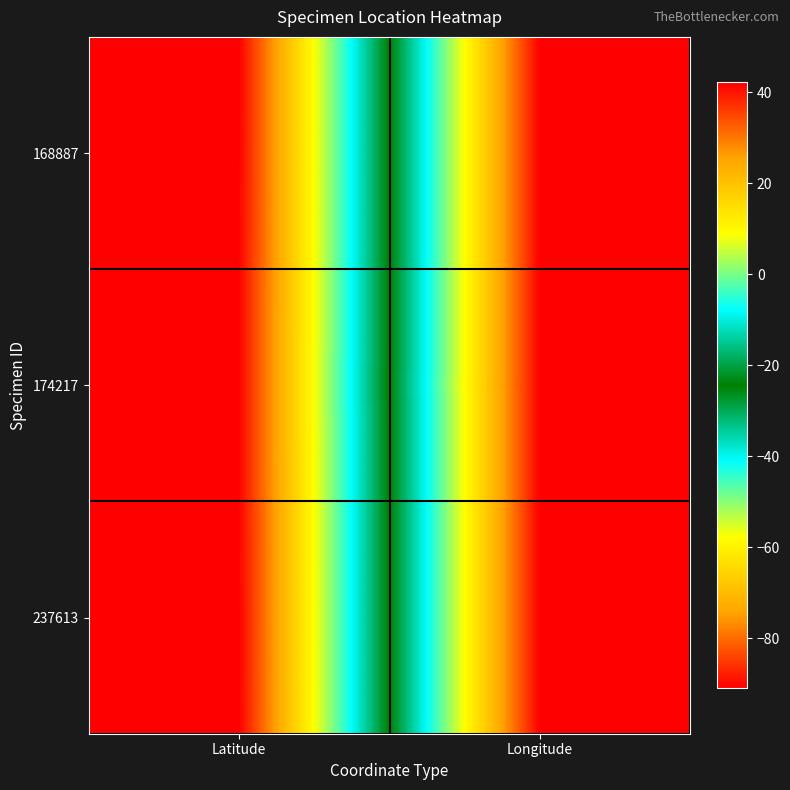

Reading right to left, list all the values displayed in this chart.

168887: Longitude=-91.0	Latitude=42.1
174217: Longitude=-91.0	Latitude=42.1
237613: Longitude=-91.0	Latitude=42.1